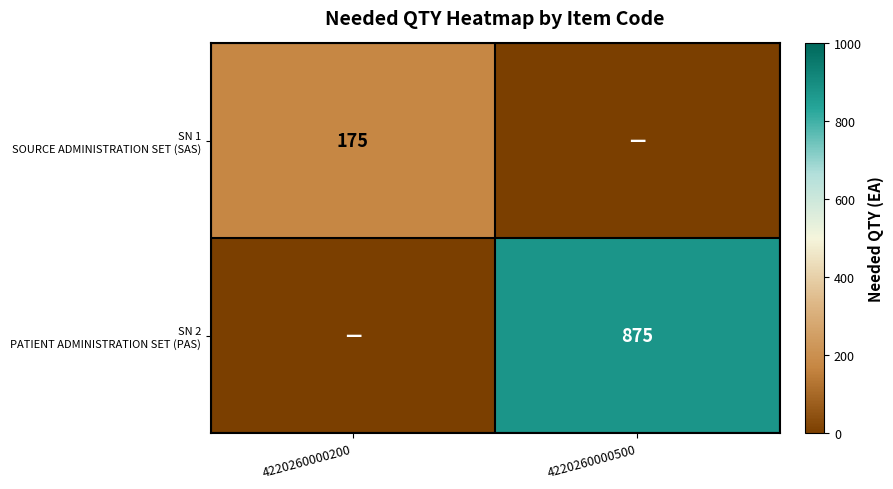

What is the highest value of the SN 1 SOURCE ADMINISTRATION SET (SAS) series?

175